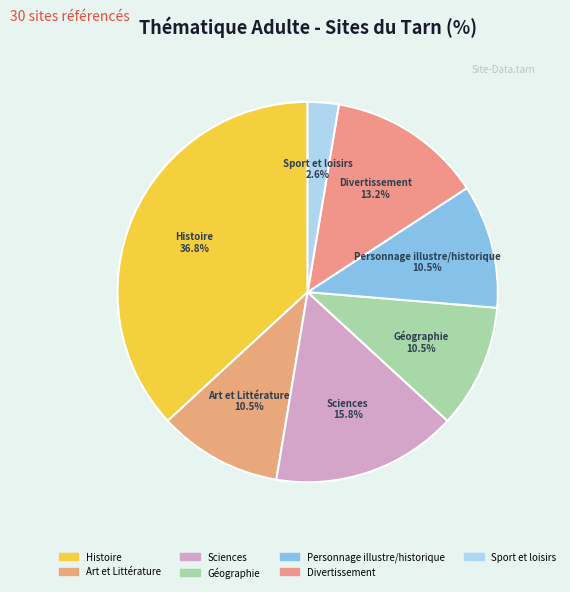

Between Divertissement and Personnage illustre/historique, which is larger?

Divertissement